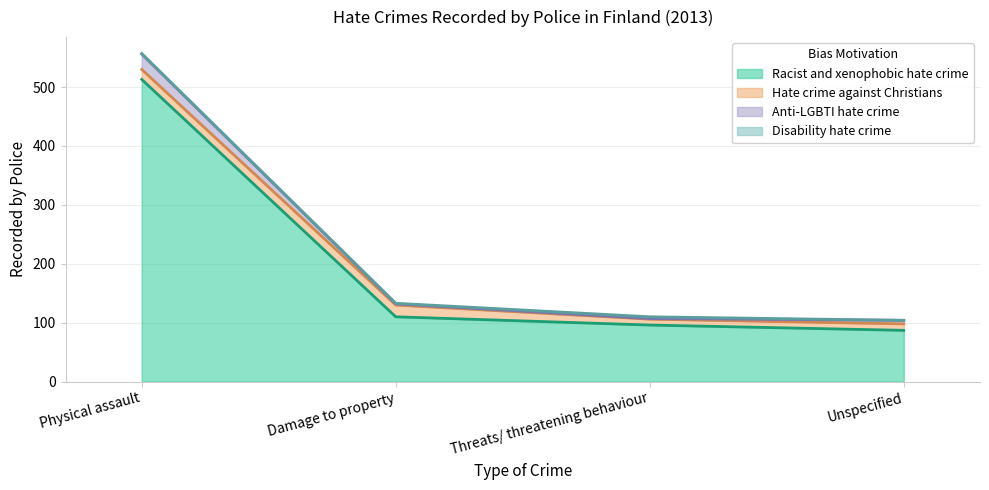

Which series has the largest range (max minus min)?

Racist and xenophobic hate crime